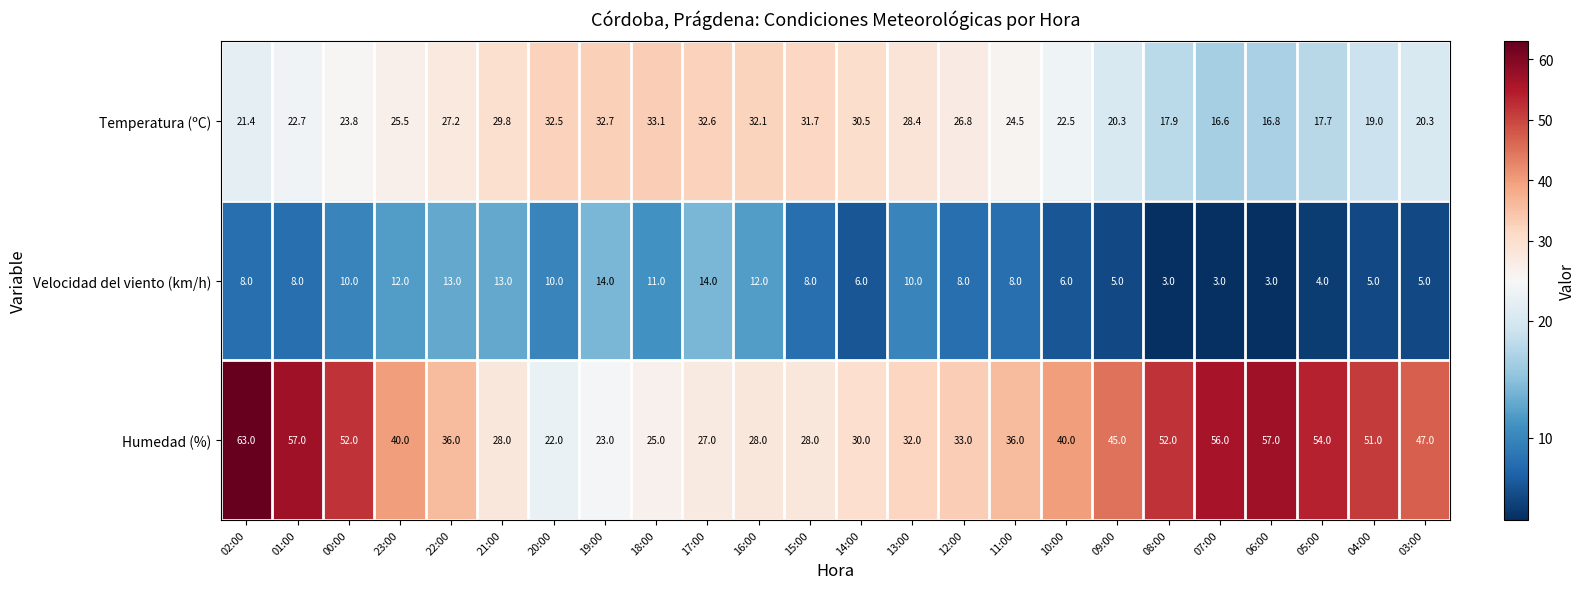

At 09:00, list the series in order from smallest to largest.

Velocidad del viento (km/h), Temperatura (ºC), Humedad (%)